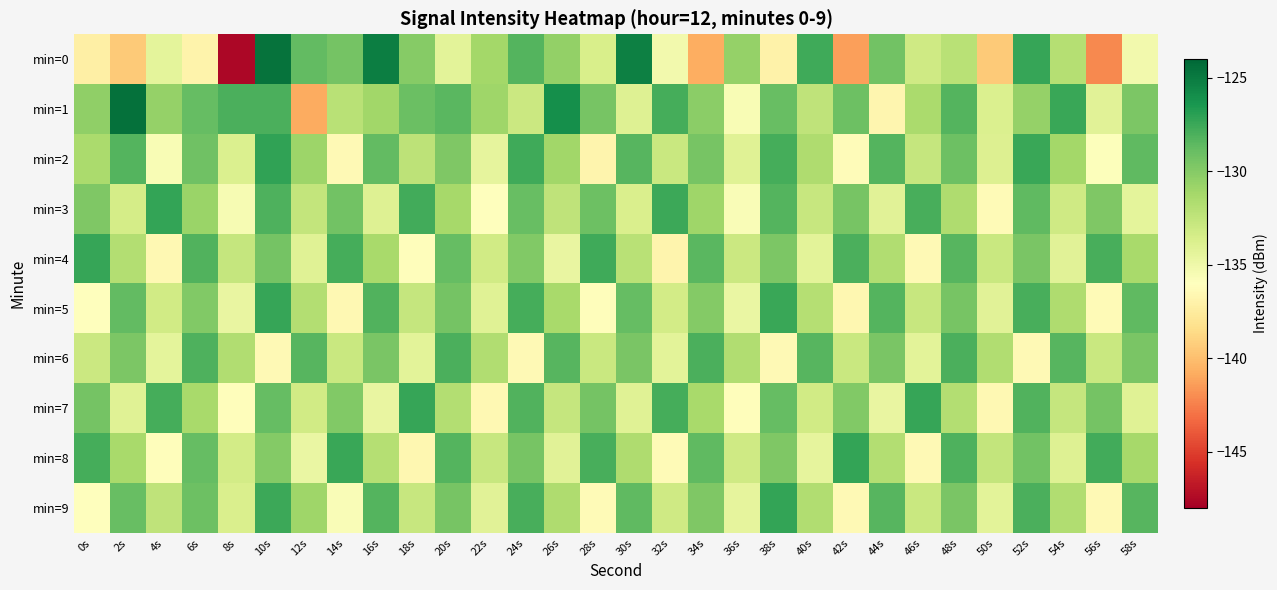

At which category is the sum across all series the highest?

10s